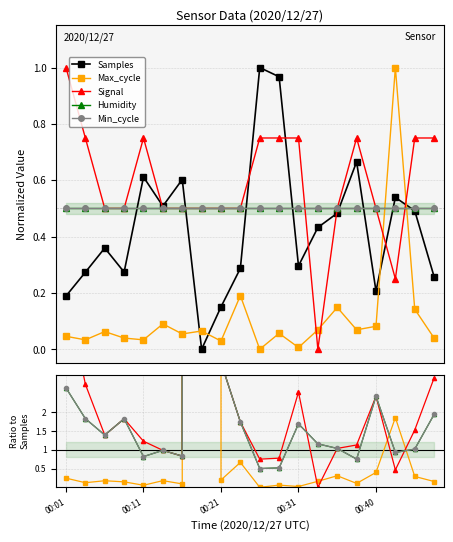

What is the spread (max minus min) of values at 14?

0.7